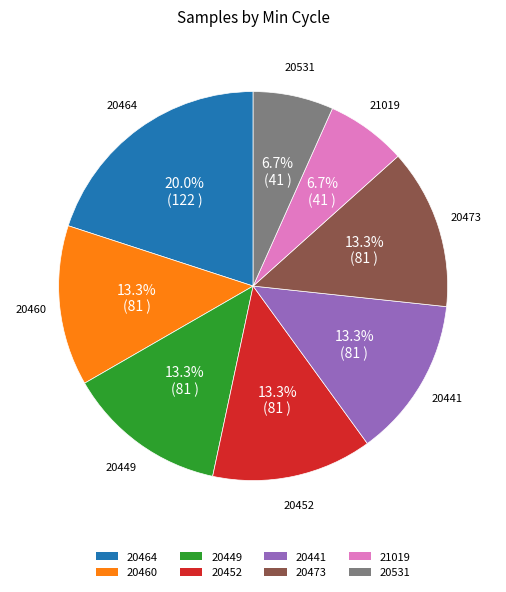

Does any single category account for the majority?

No